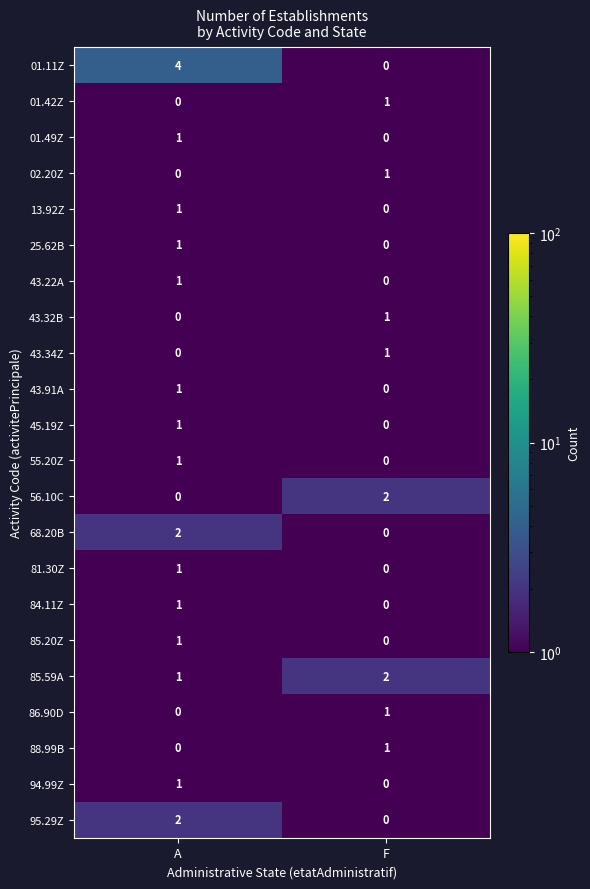

Where is 86.90D nearest to the value 0?

A